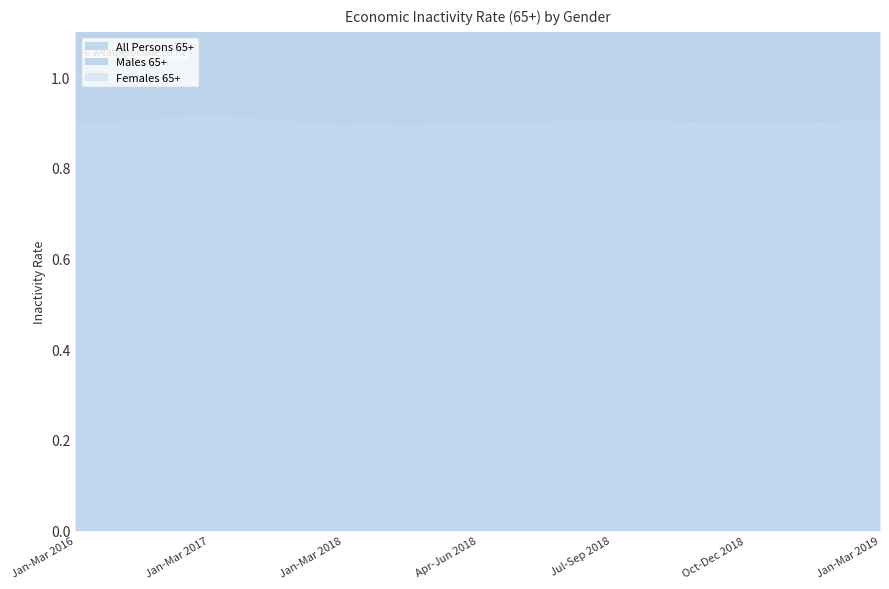

Which series has the largest total across all categories?

Females 65+